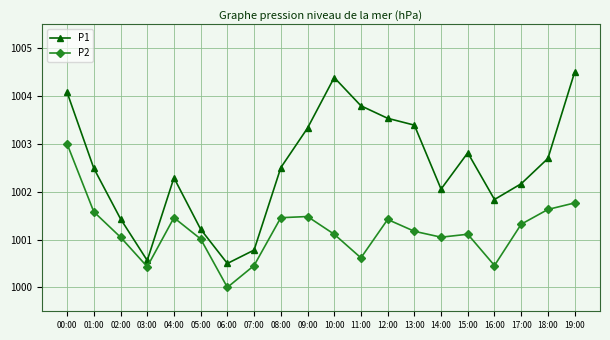

True or false: P1 has a value of 653.7 at 01:00.

False